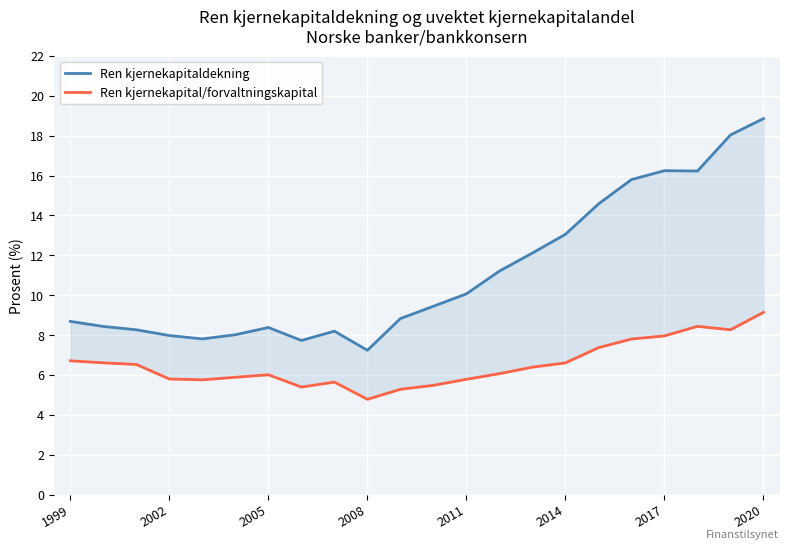

How many data points does each series have?

22